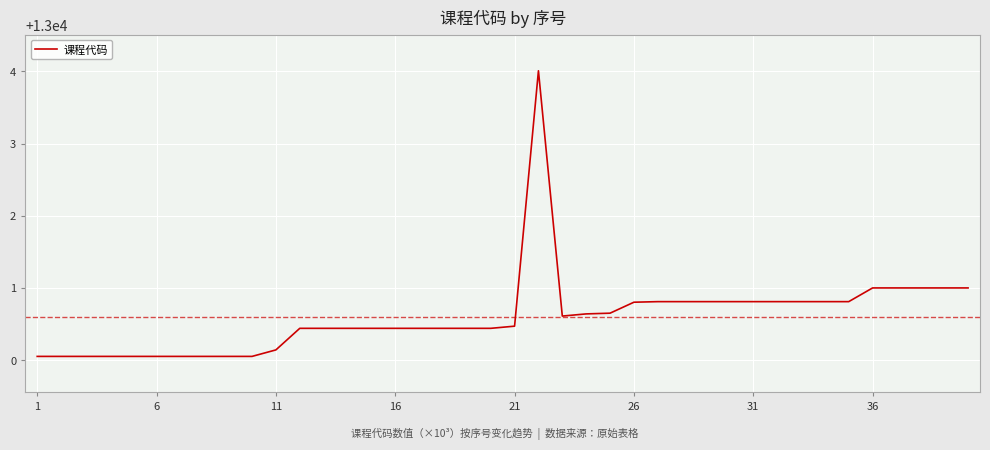

What is the maximum value shown in the chart?

13004.0